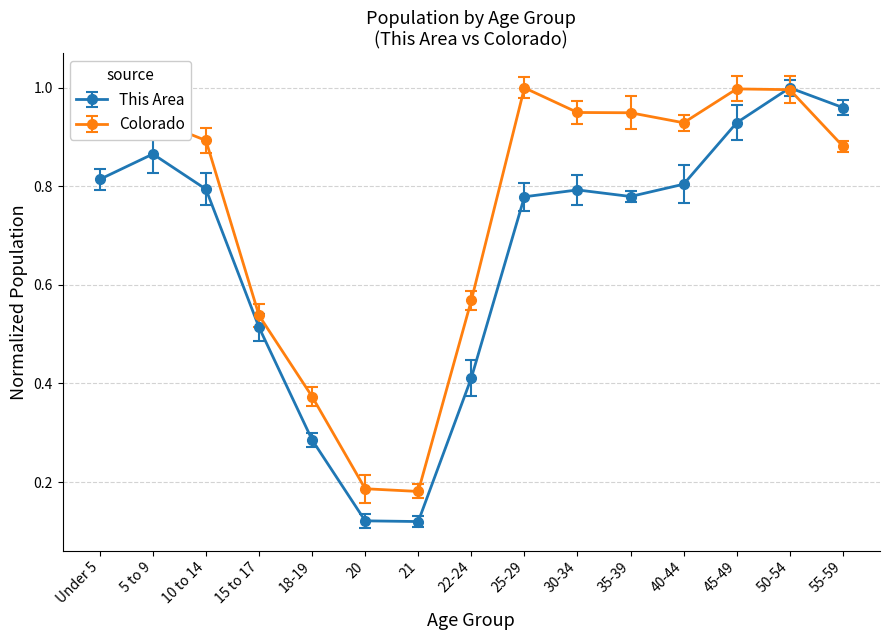

True or false: Colorado and This Area cross at least once.

True